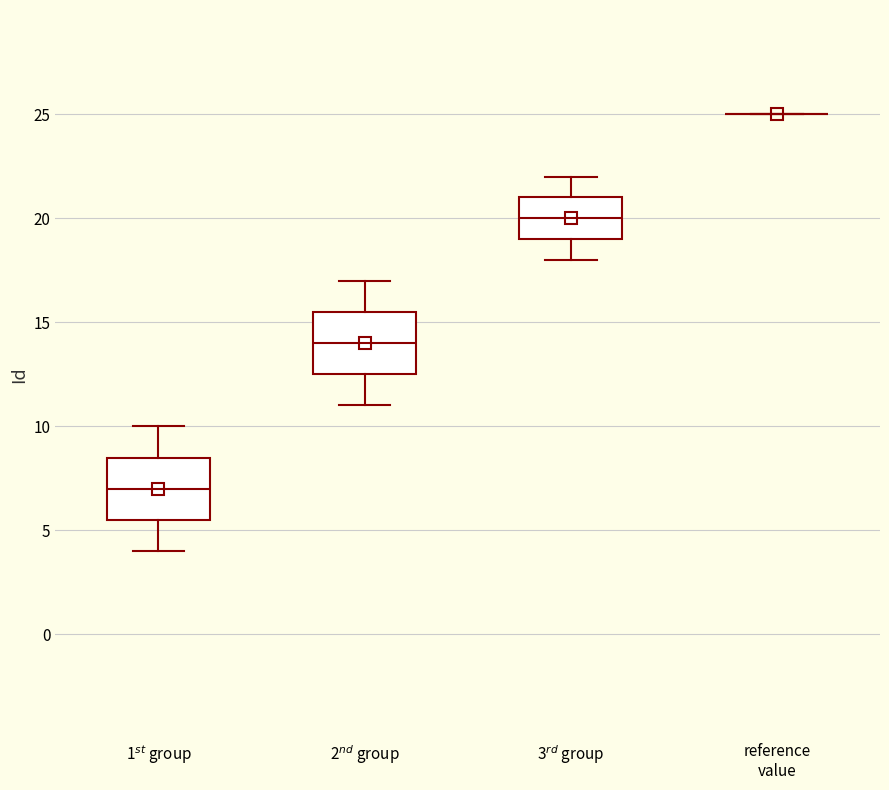

Reading left to right, transcribe this box plot: for each box, give where its median line is, the range the box spans, and where its two whiskers end, as read against the y-axis. The values are not printed on the chart, so give them approximately, as read against the axis.

1$^{st}$ group: median 7.0, box 5.5 to 8.5, whiskers 4.0 to 10.0
2$^{nd}$ group: median 14.0, box 12.5 to 15.5, whiskers 11.0 to 17.0
3$^{rd}$ group: median 20.0, box 19.0 to 21.0, whiskers 18.0 to 22.0
reference value: box collapsed to a line at 25.0, whiskers 25.0 to 25.0